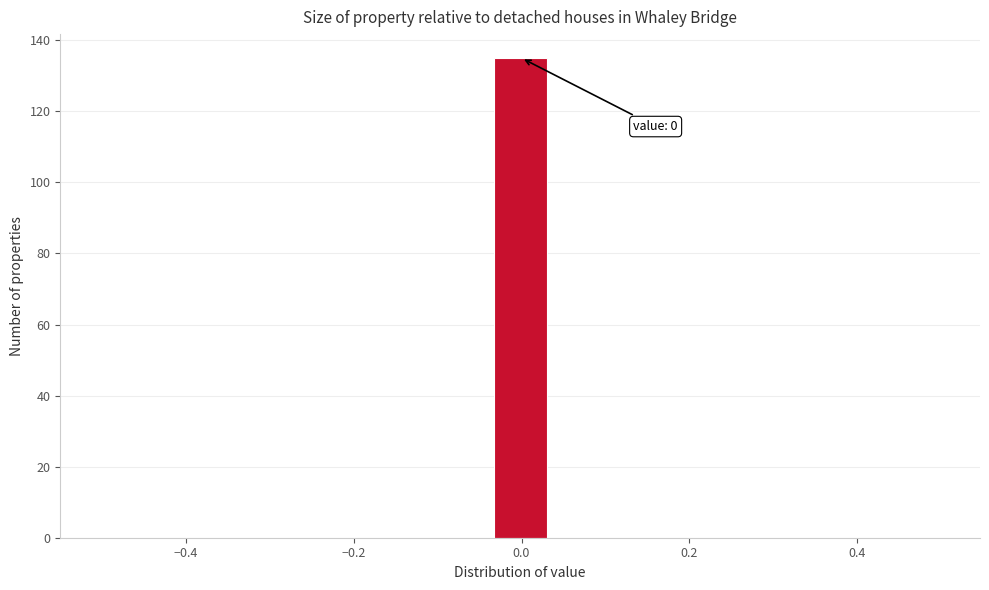

Around what value on the x-axis is the tallest bar? Give the approximate position of its centre, as read against the axis.

0.00